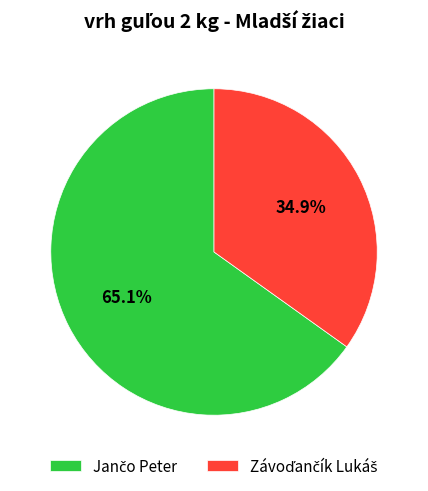

Does any single category account for the majority?

Yes